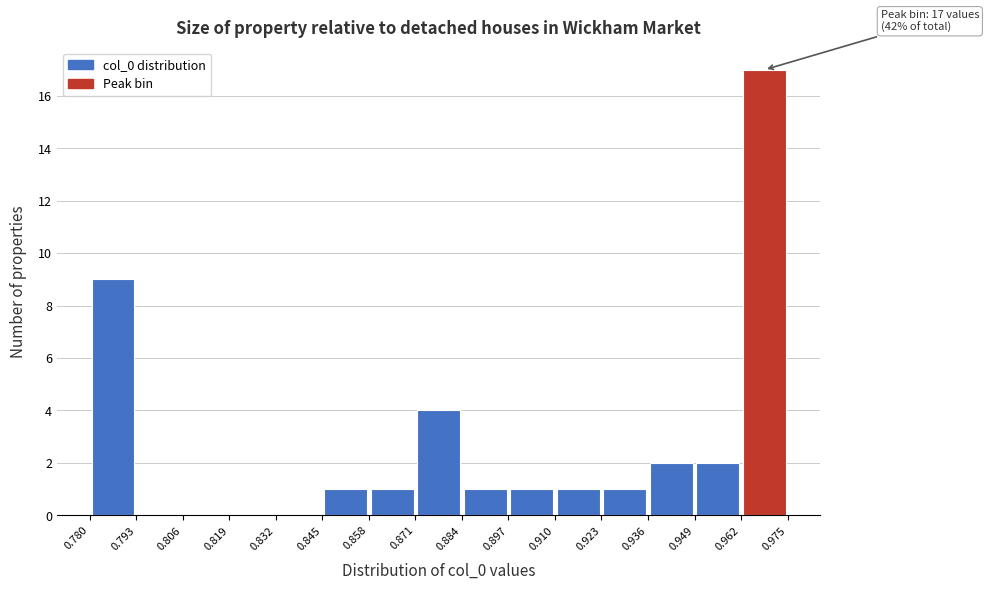

Over which range of the x-axis is the bar tallest?

0.962 to 0.975